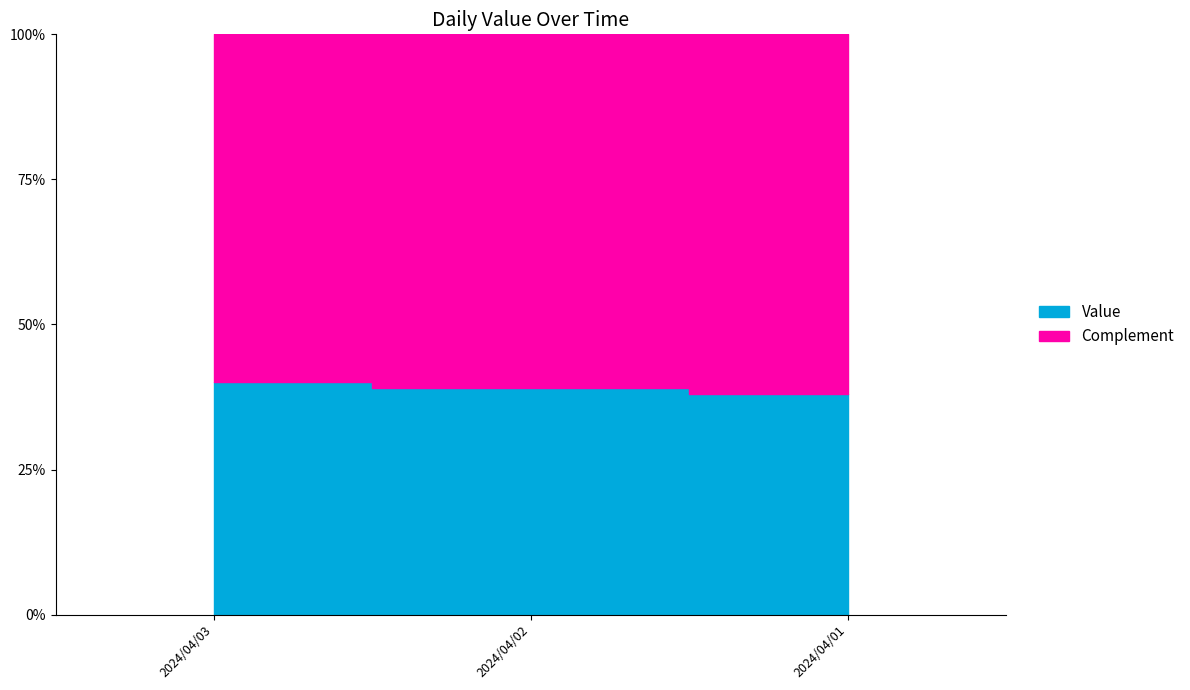

Reading left to right, what are all the values shown in this chart?

0.4	0.4	0.4